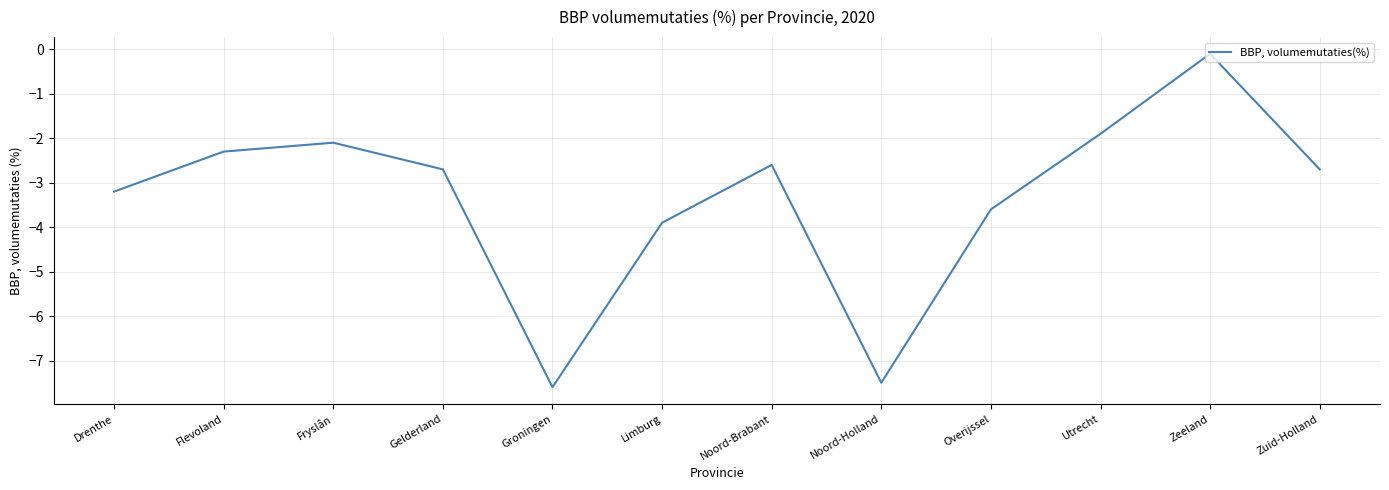

What is the difference between the maximum and minimum values?

7.5